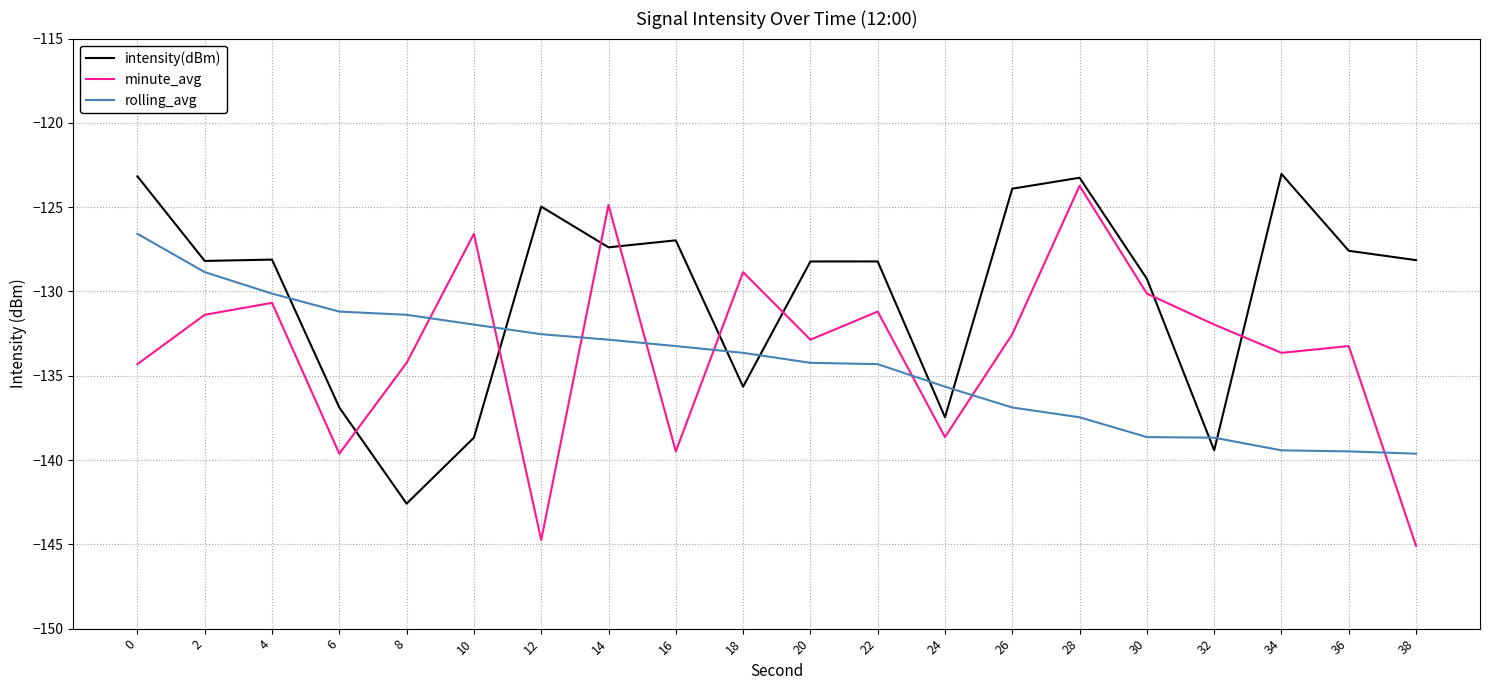

How many lines are shown in the chart?

3